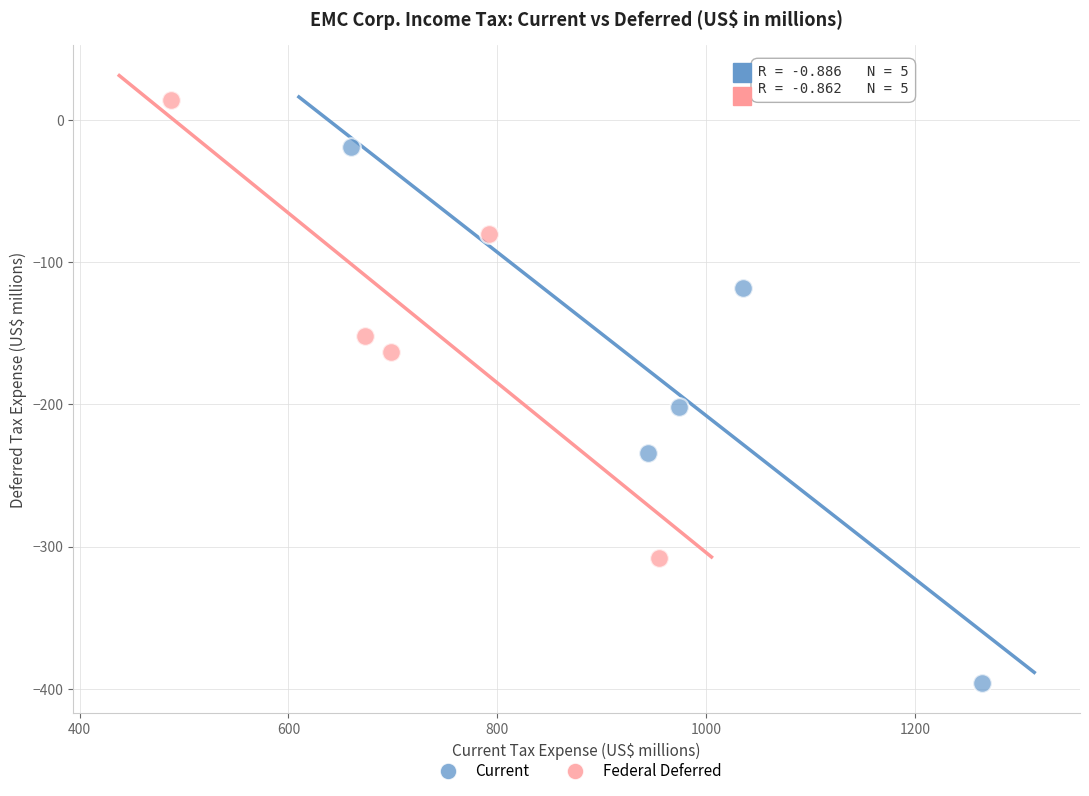

Which series contains the highest Y value?

Federal Deferred